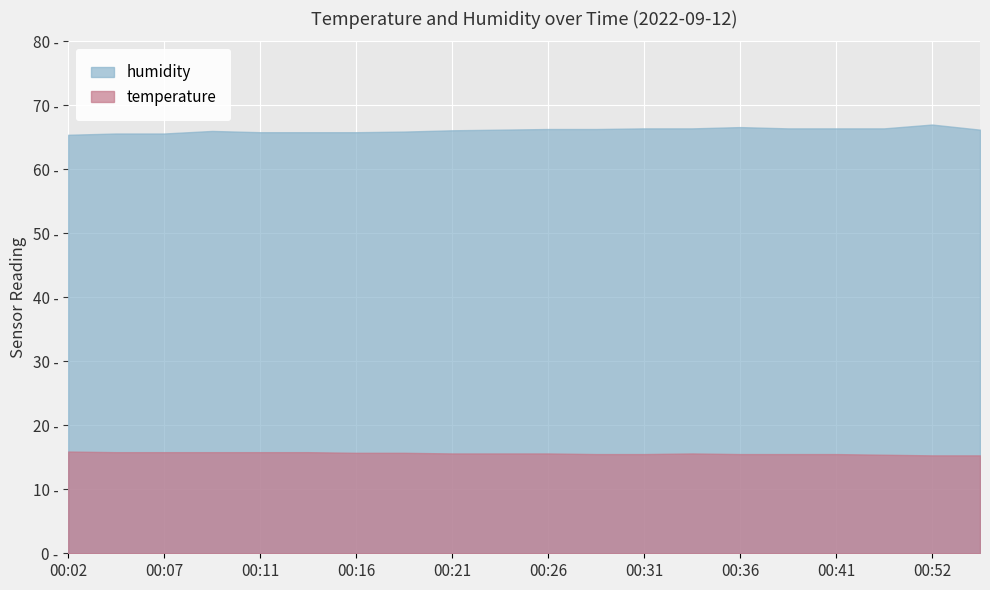

What is the sum of all temperature values?

312.2